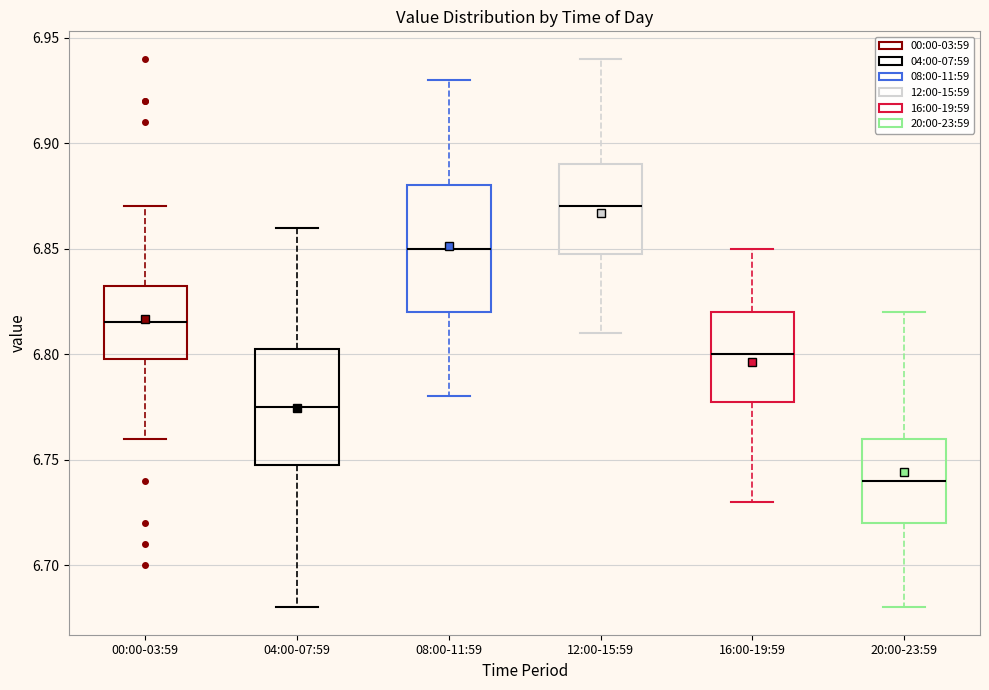

Where does the median line of the box for 16:00-19:59 sit on the y-axis? The values are not printed on the chart, so give them approximately, as read against the axis.

6.800